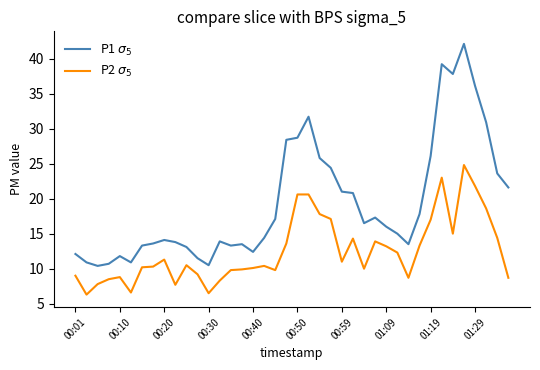

What is the minimum value shown in the chart?

6.3